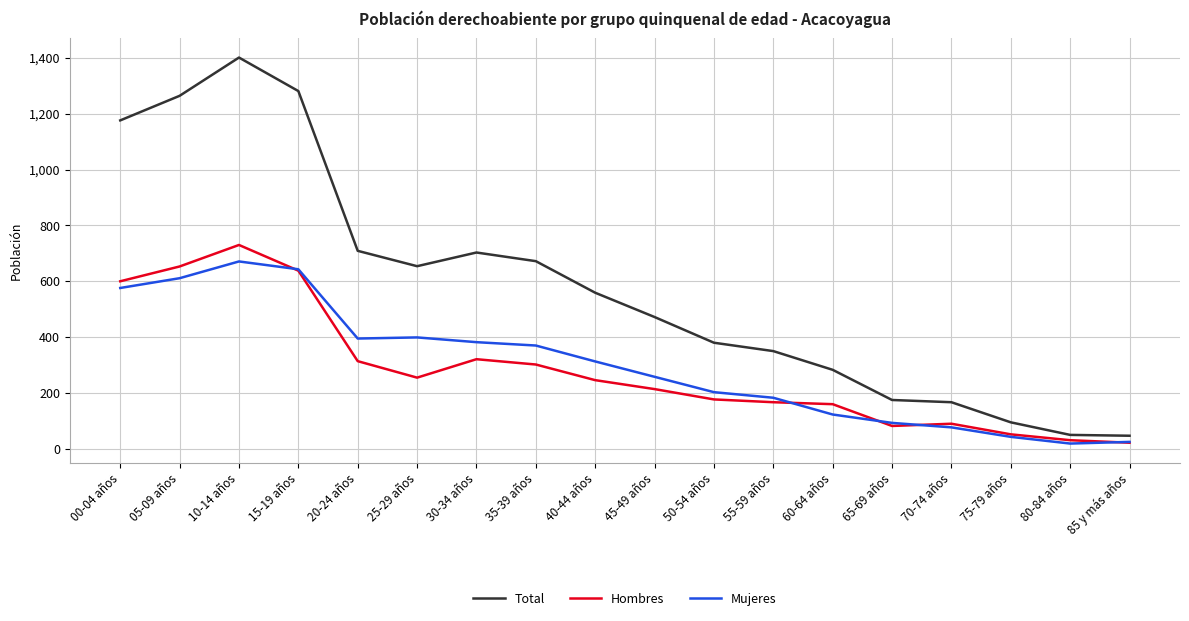

Which category has the highest value across all series?

10-14 años